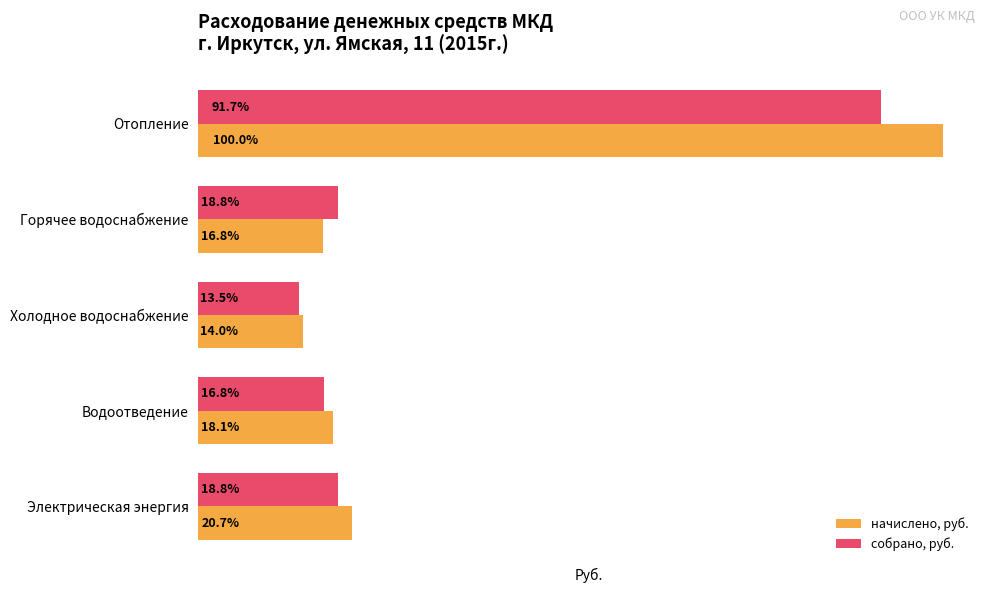

What are all the series names shown in the legend?

начислено, руб., собрано, руб.